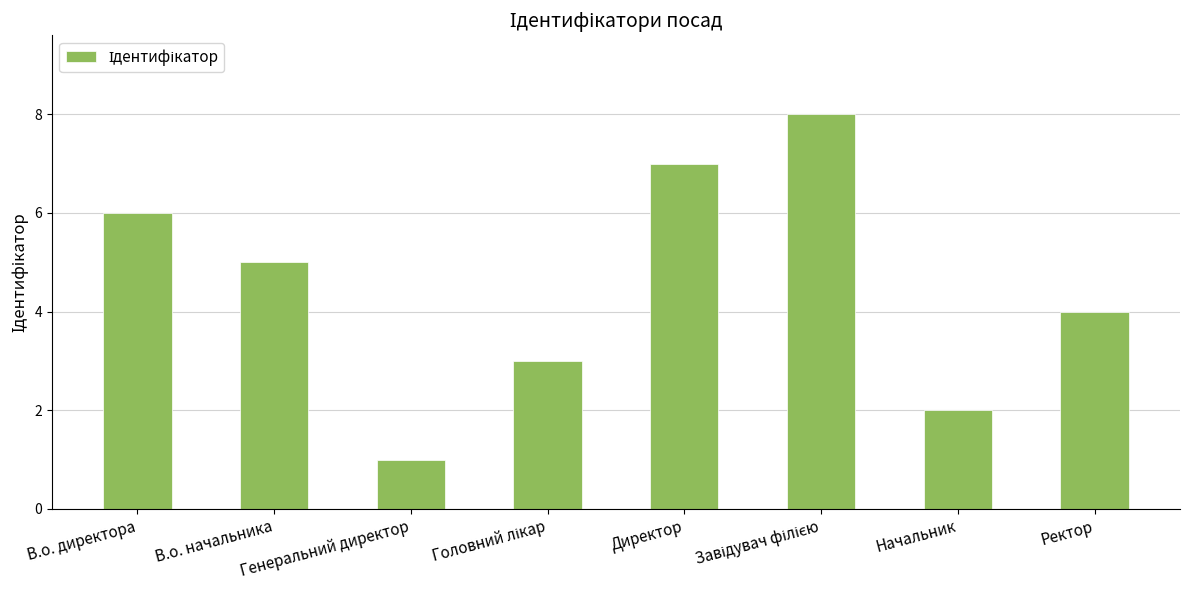

The chart shows a value of 2 at Генеральний директор. True or false?

False